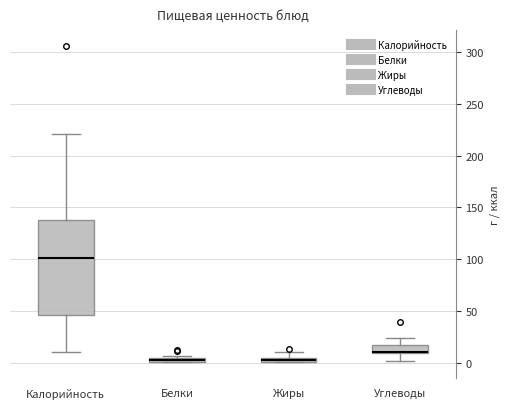

Where does the upper whisker of the box for Углеводы end on the y-axis? The values are not printed on the chart, so give them approximately, as read against the axis.

25